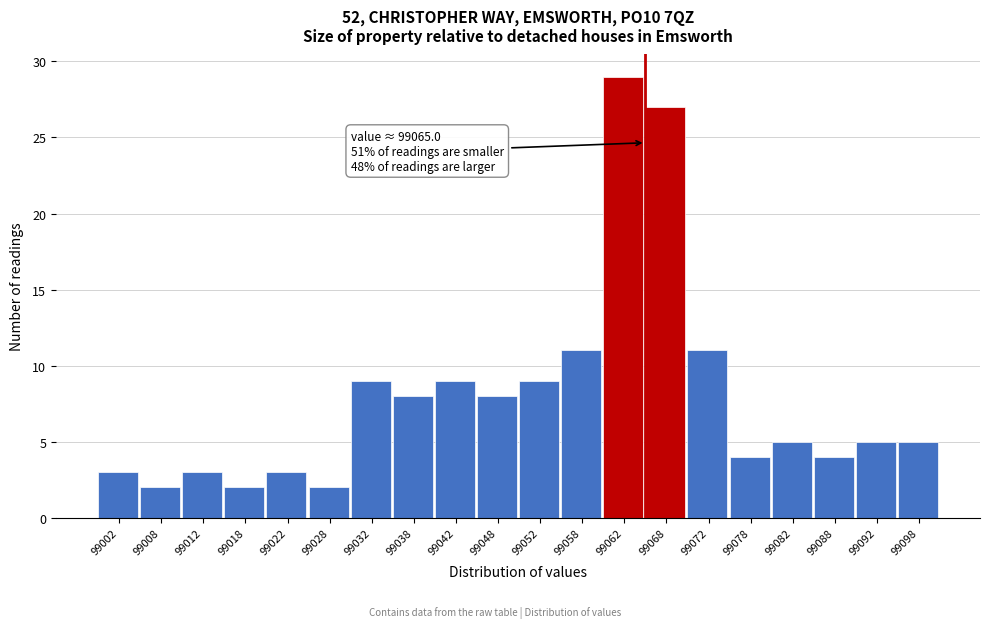

Which range on the x-axis has the tallest bar?

99060 to 99065